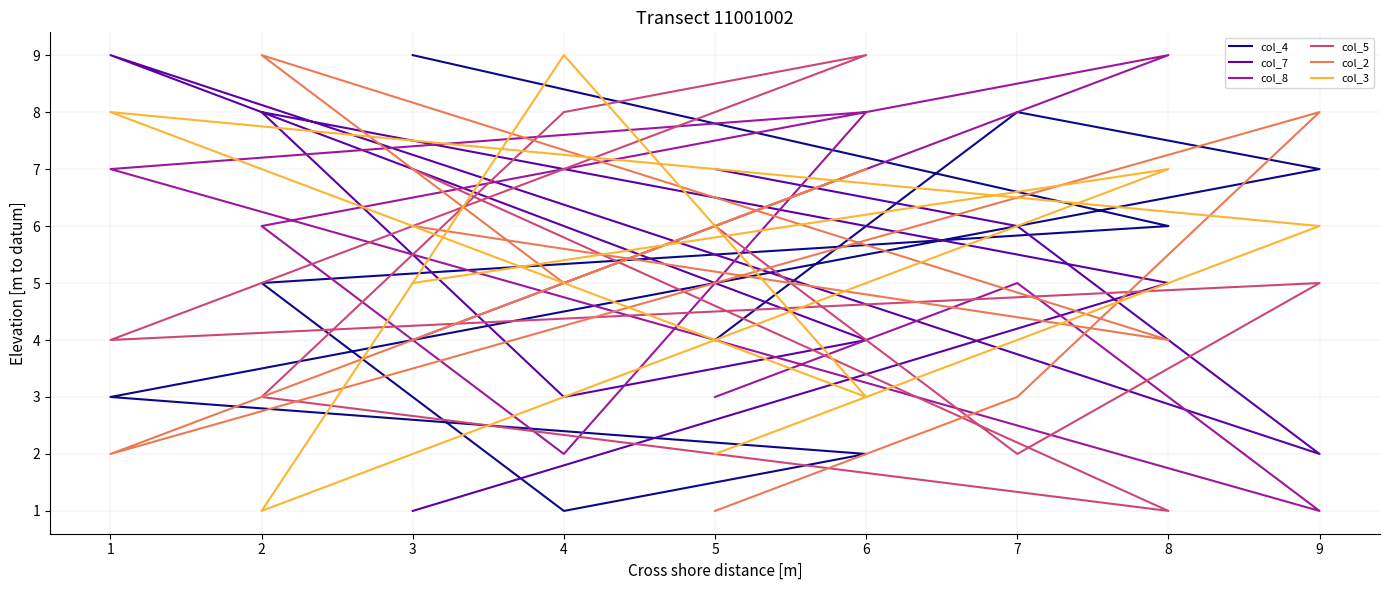

What is the maximum value for col_2?

9